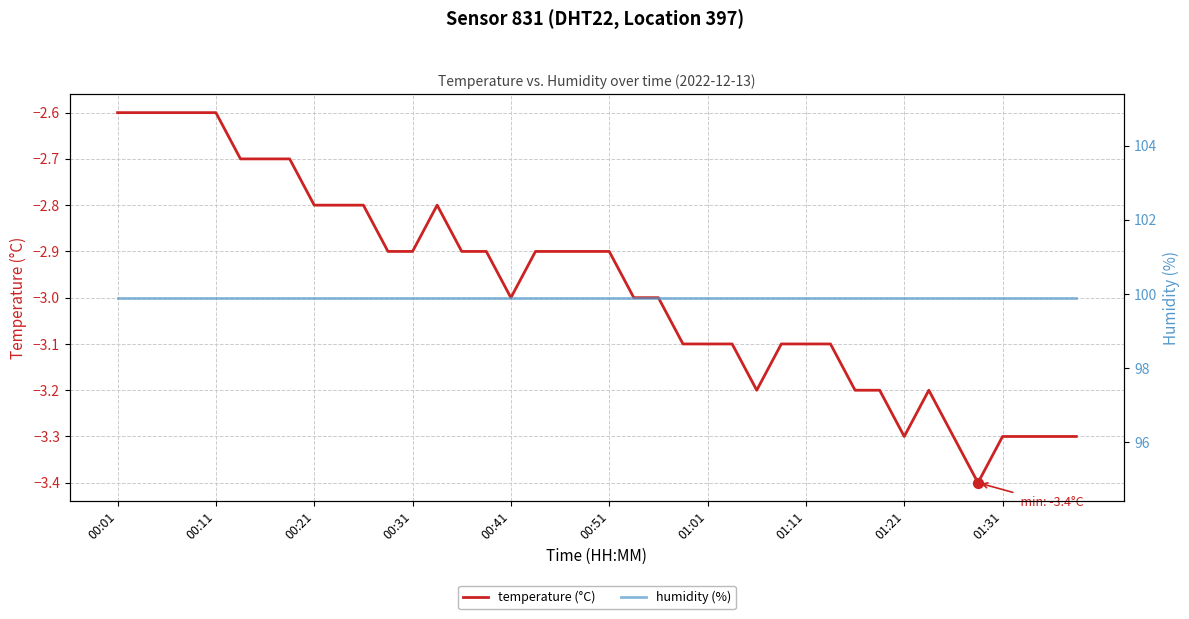

Which series reaches the minimum Y coordinate?

temperature (°C)